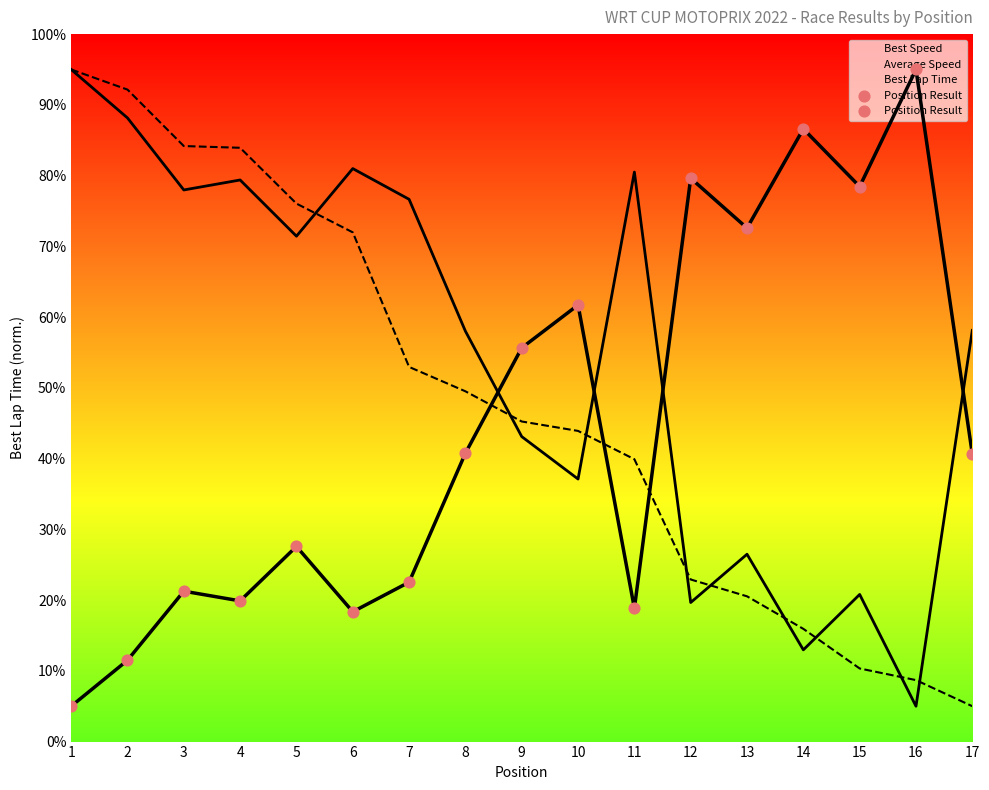

What is the change in value from 14 to 17?

-46.0